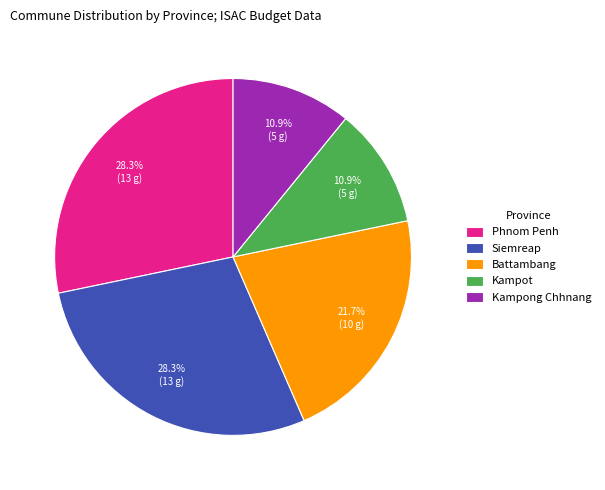

What is the ratio of the value at Kampong Chhnang to the value at Kampot?

1.0